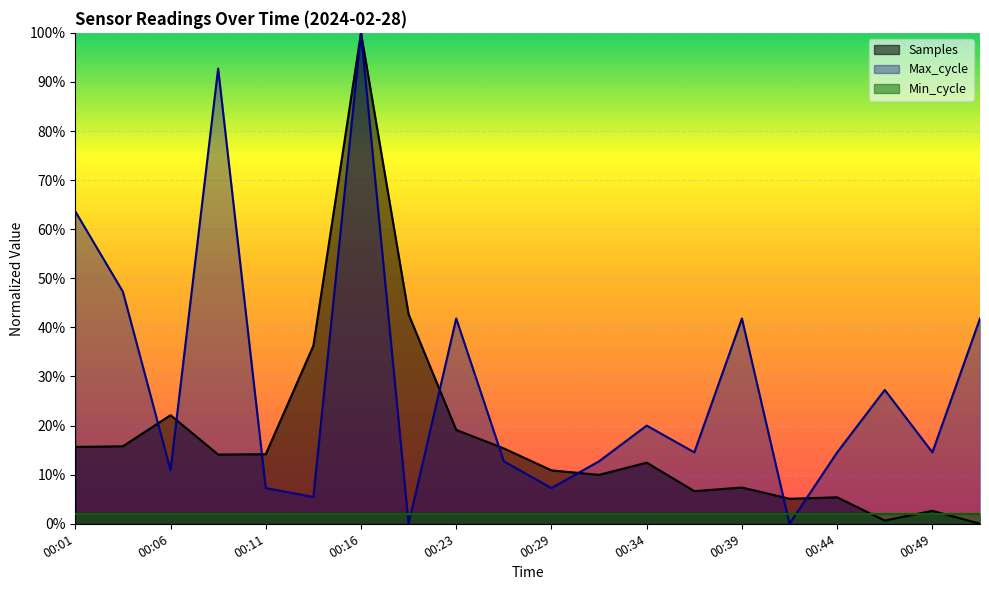

Which series has the largest total across all categories?

Max_cycle